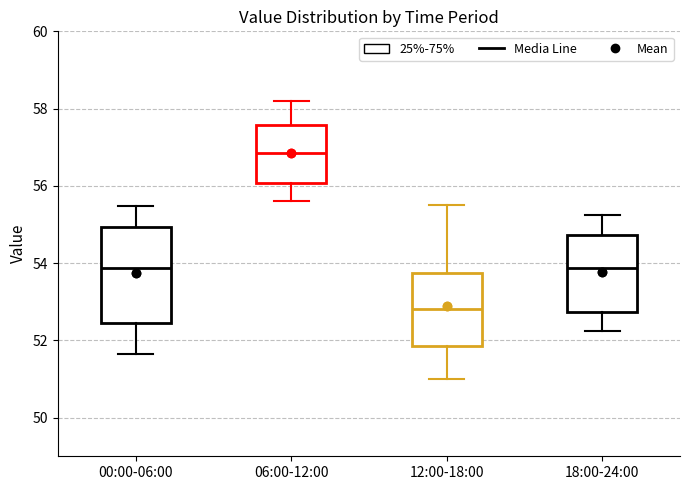

Which box is the tallest, from its lower edge to its upper edge?

00:00-06:00